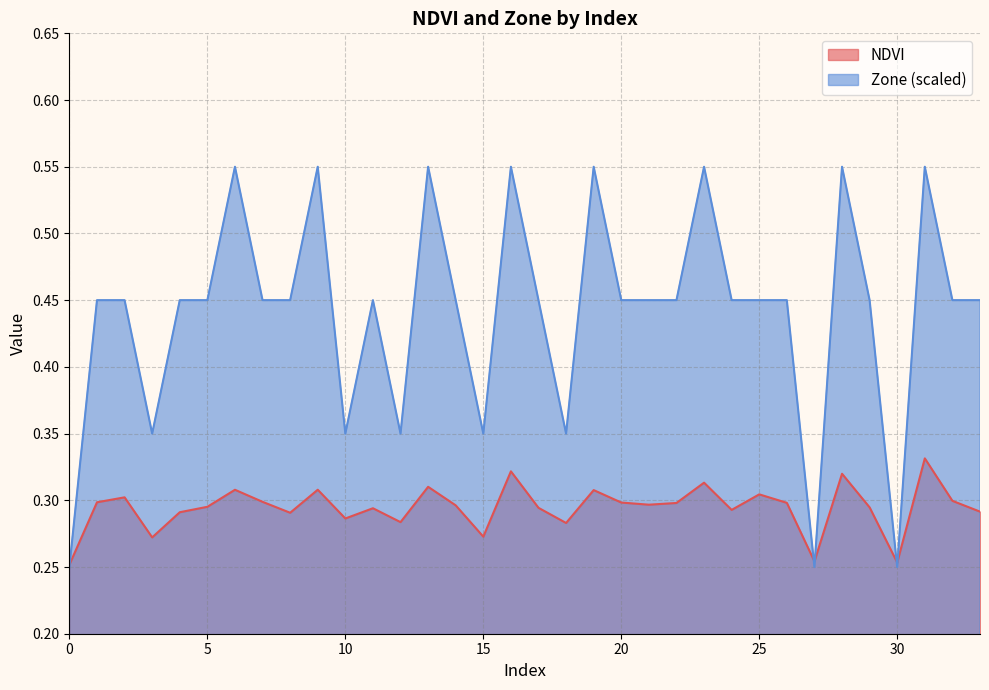

Which series ends up on top after the final intersection of NDVI and Zone?

Zone